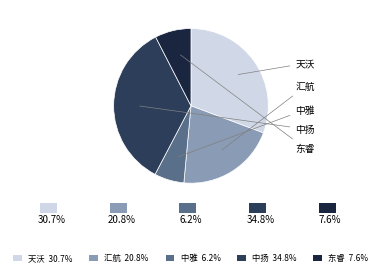

To the nearest percent, what is the average slice percentage?

20%